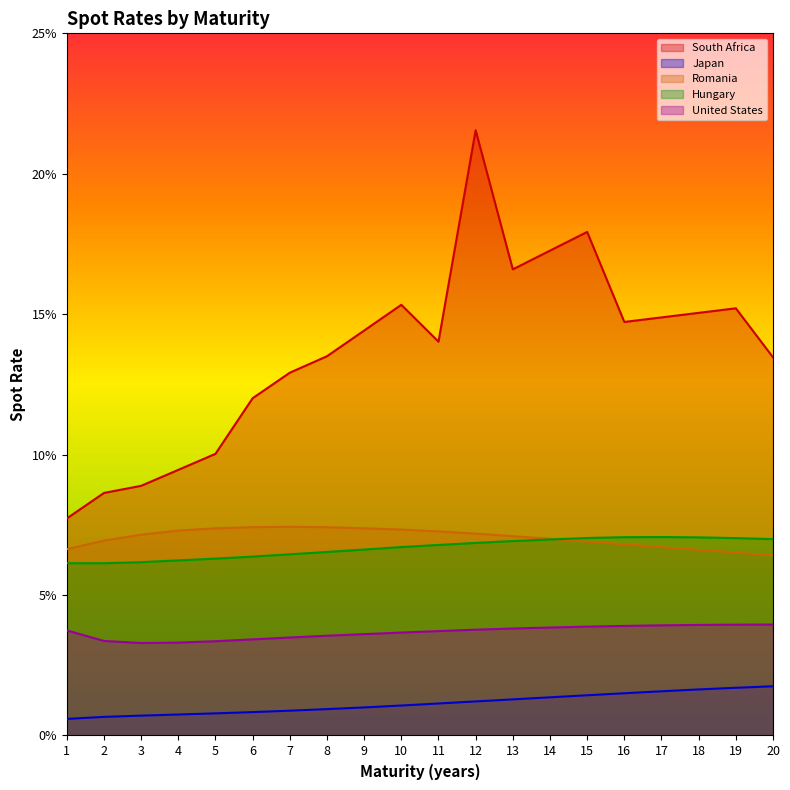

True or false: South Africa and Hungary intersect in this chart.

False